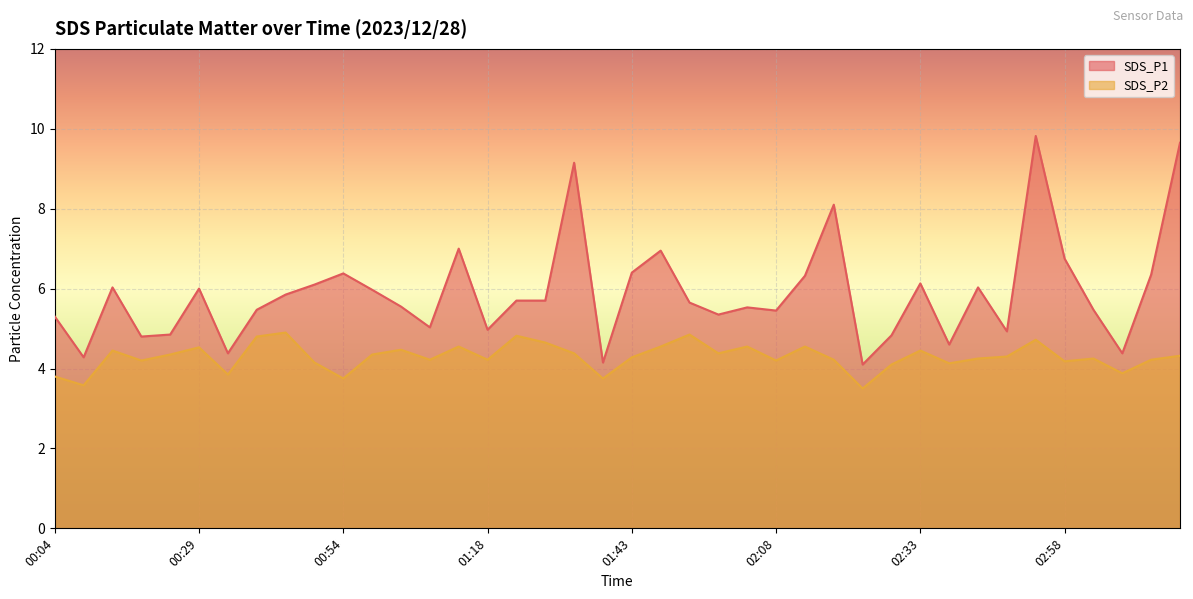

How many lines are shown in the chart?

2